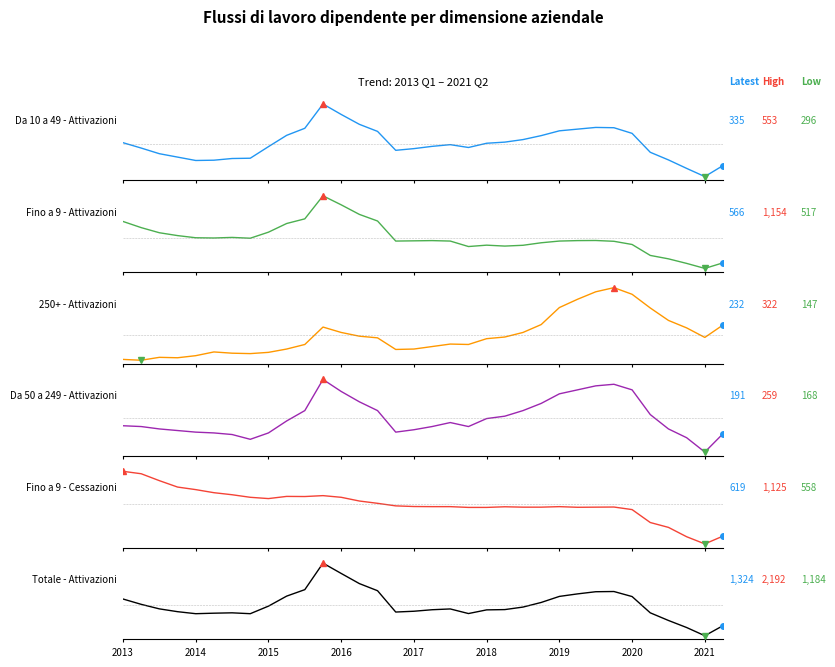

True or false: Totale - Attivazioni has a value of 2573 at 2013.

False